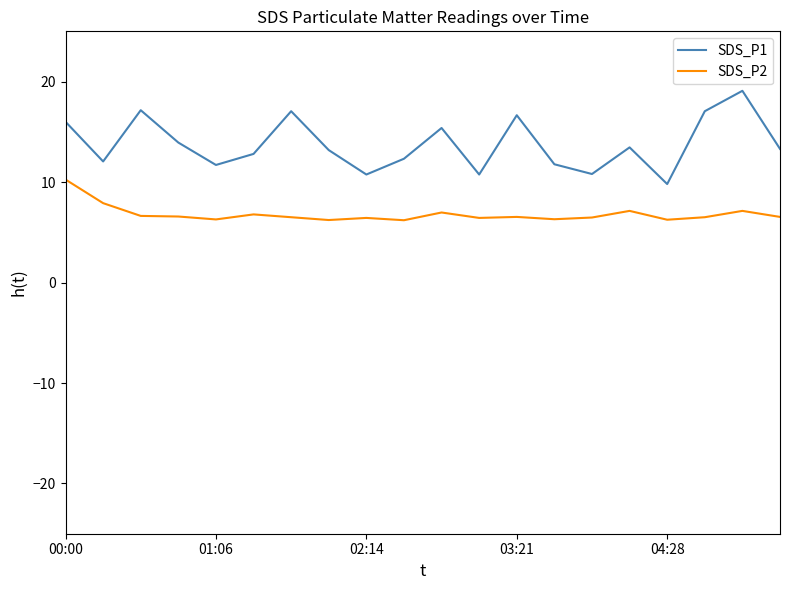

What are all the series names shown in the legend?

SDS_P1, SDS_P2